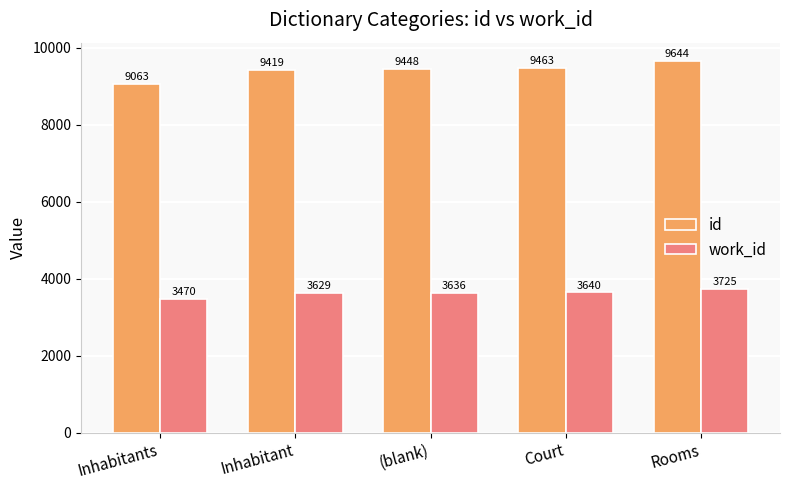

What value does the id series have at (blank)?

9448.0